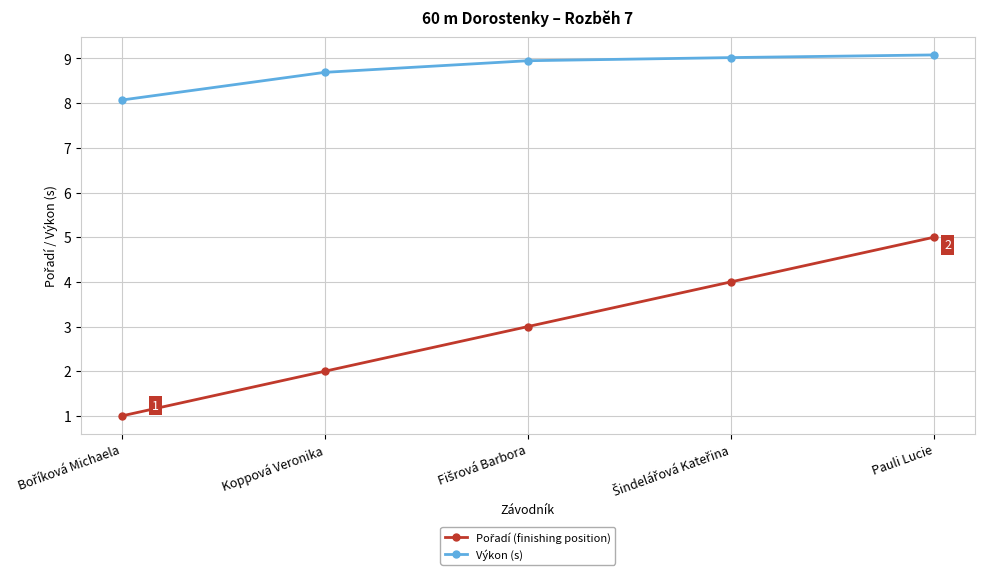

What is the total value across all series at Koppová Veronika?

10.7